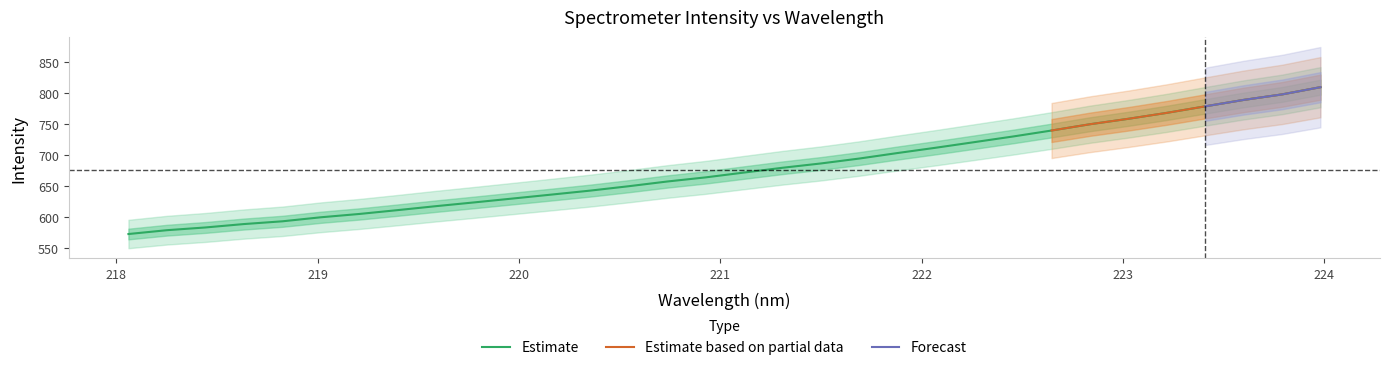

What is the lowest value of the Estimate series?

572.9